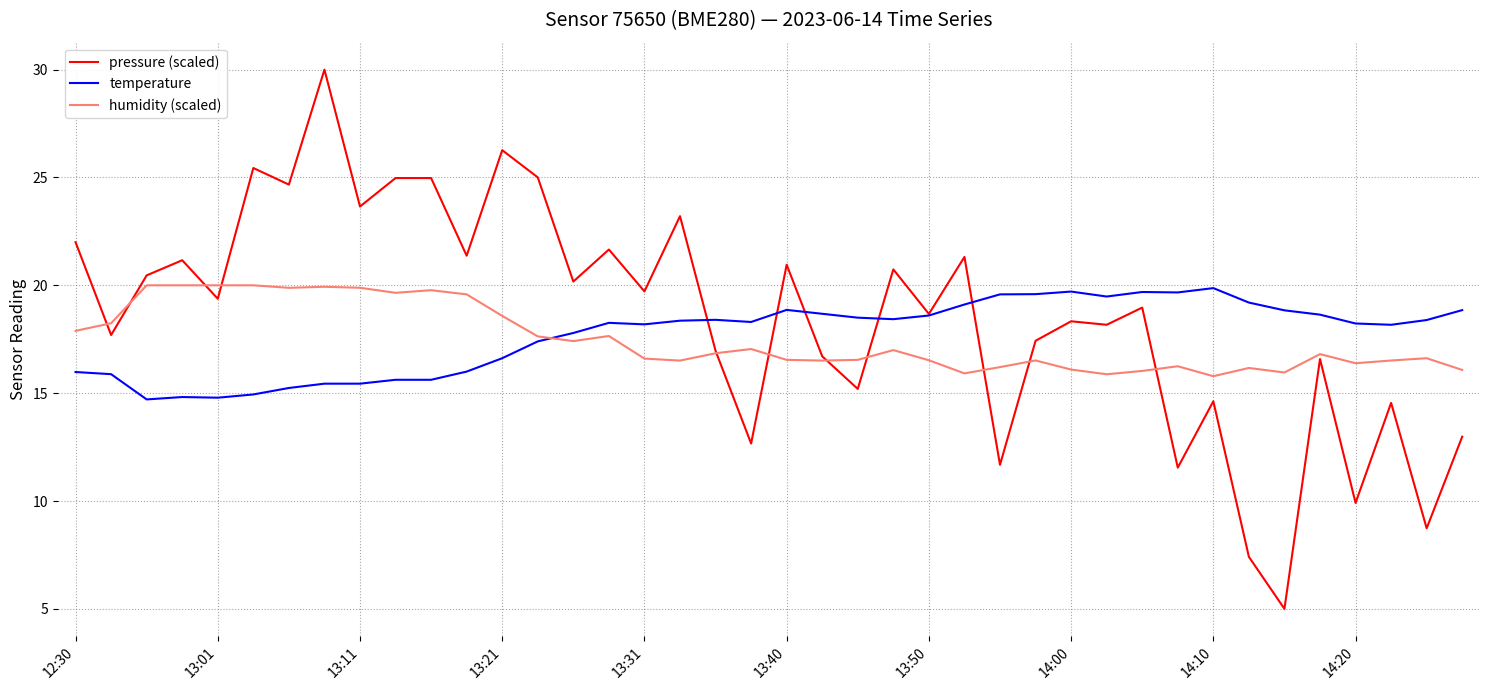

Which series has the largest range (max minus min)?

pressure (scaled)